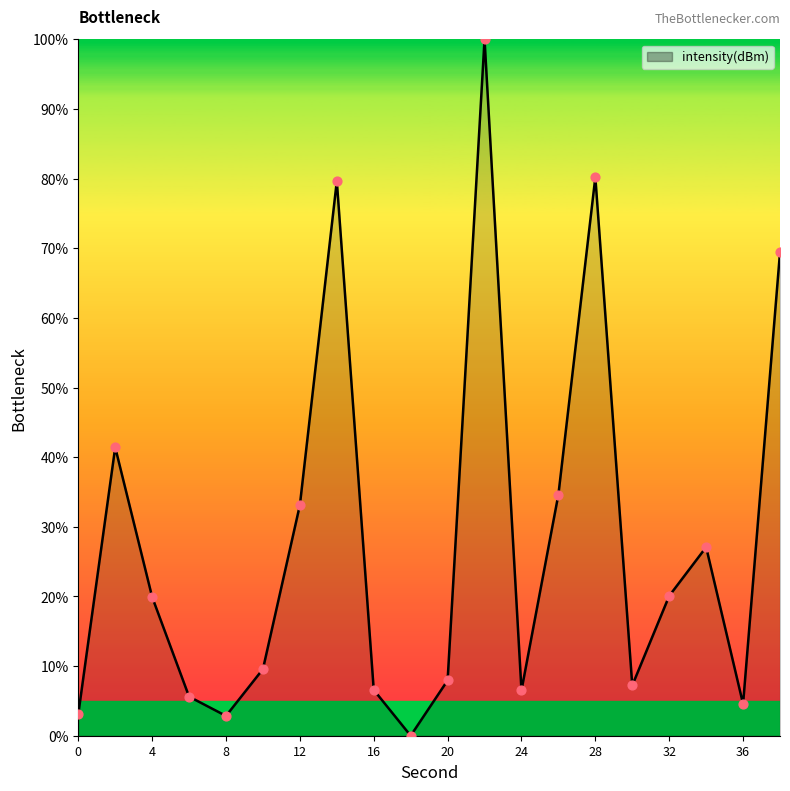

What is the ratio of the value at 14 to the value at 24?

12.2